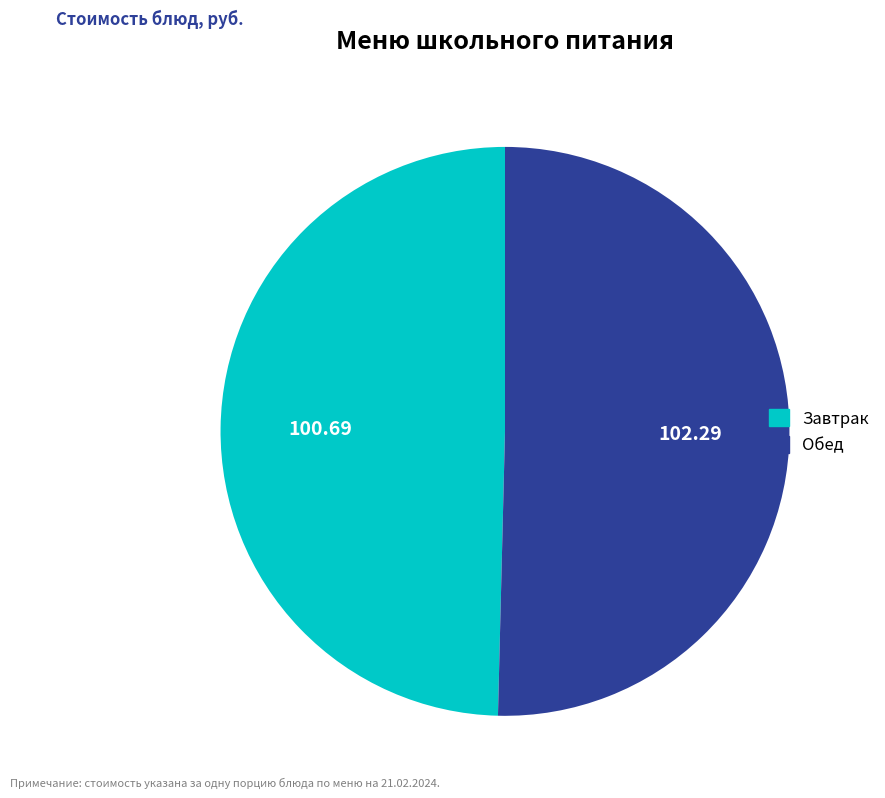

Is there a majority slice in this chart?

Yes